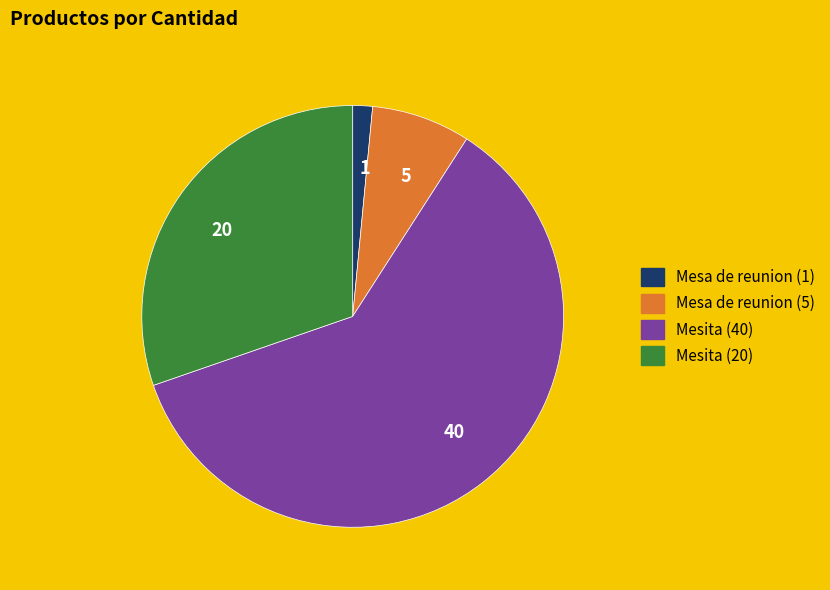

Does any single category account for the majority?

Yes